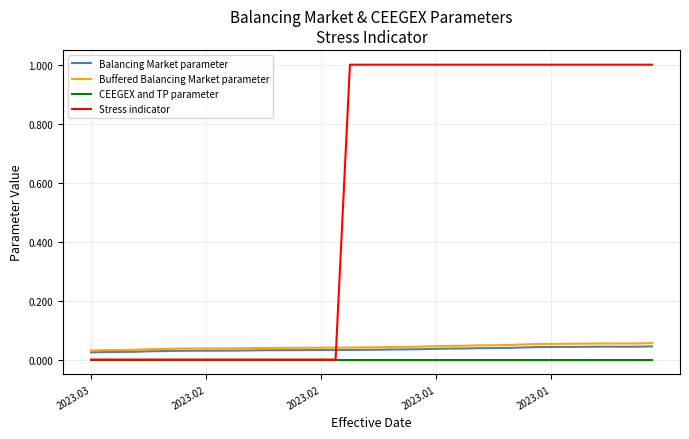

True or false: Buffered Balancing Market parameter and CEEGEX and TP parameter cross at least once.

False